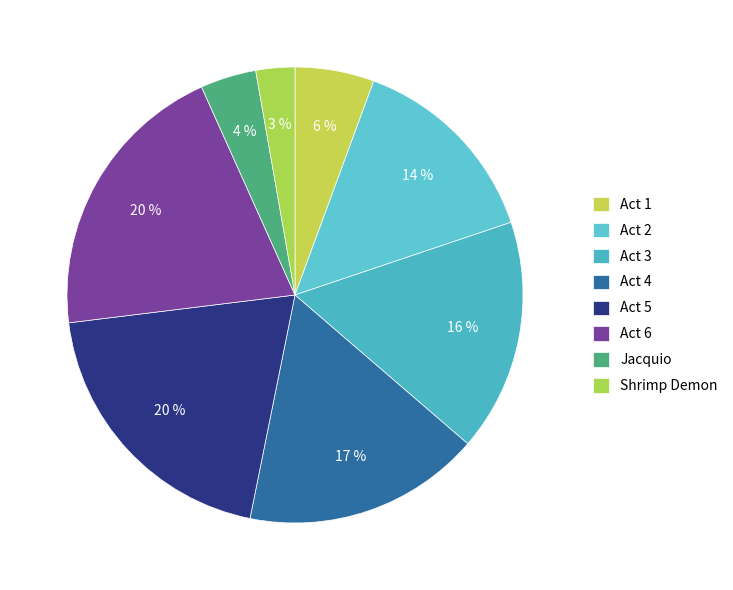

How many segments does this pie chart have?

8